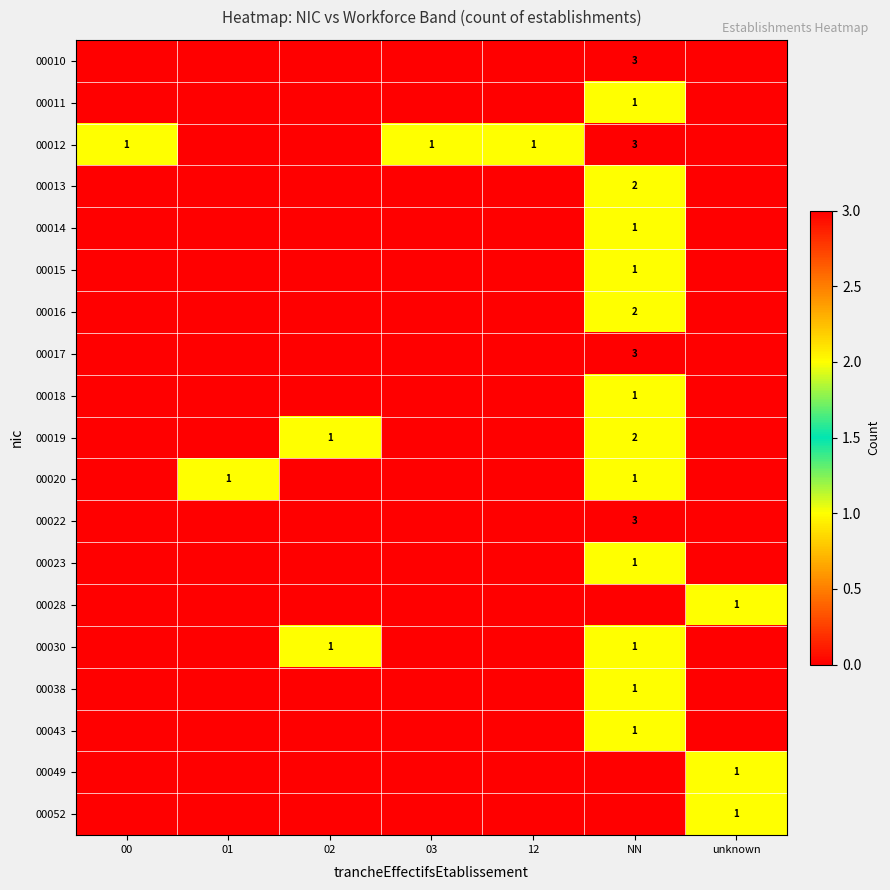

Which has a higher value, 02 or 03?

02